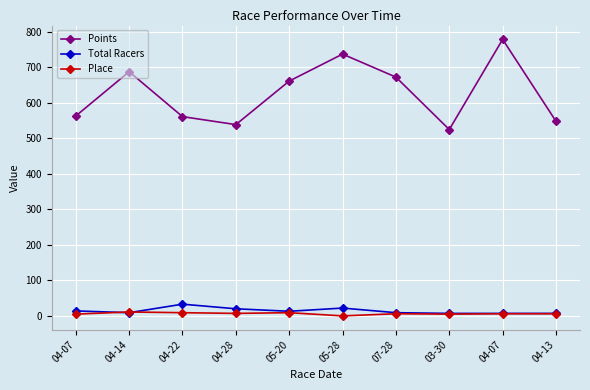

At which category is the sum across all series the highest?

04-07